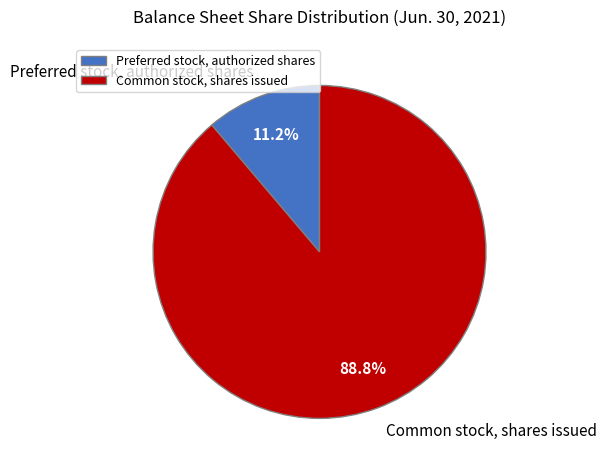

What is the largest slice in the pie chart?

Common stock, shares issued